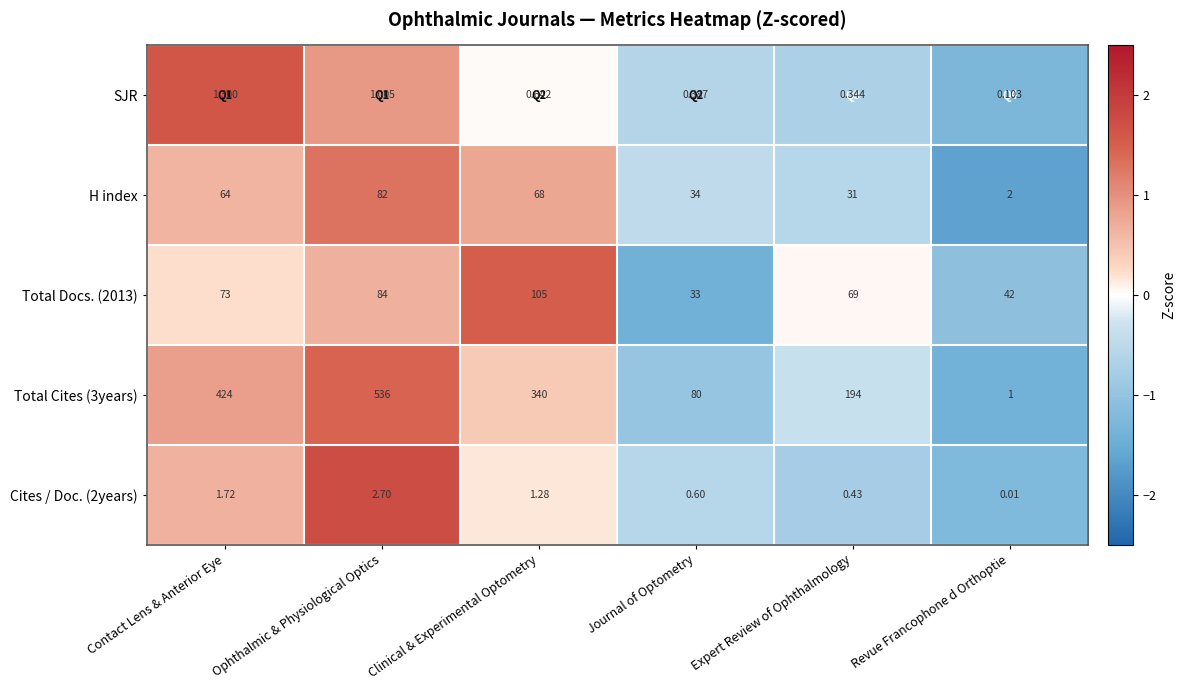

Which category has the lowest value across all series?

Revue Francophone d Orthoptie